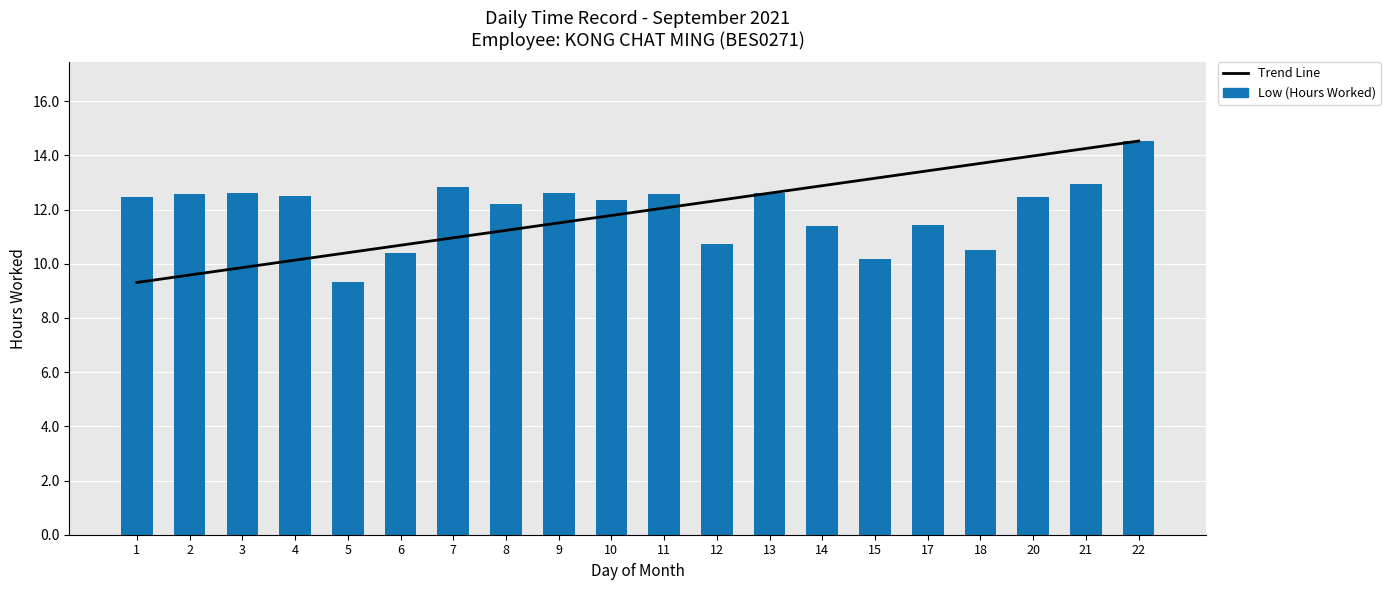

True or false: Low (Hours Worked) has a value of 5.4 at 12.

False